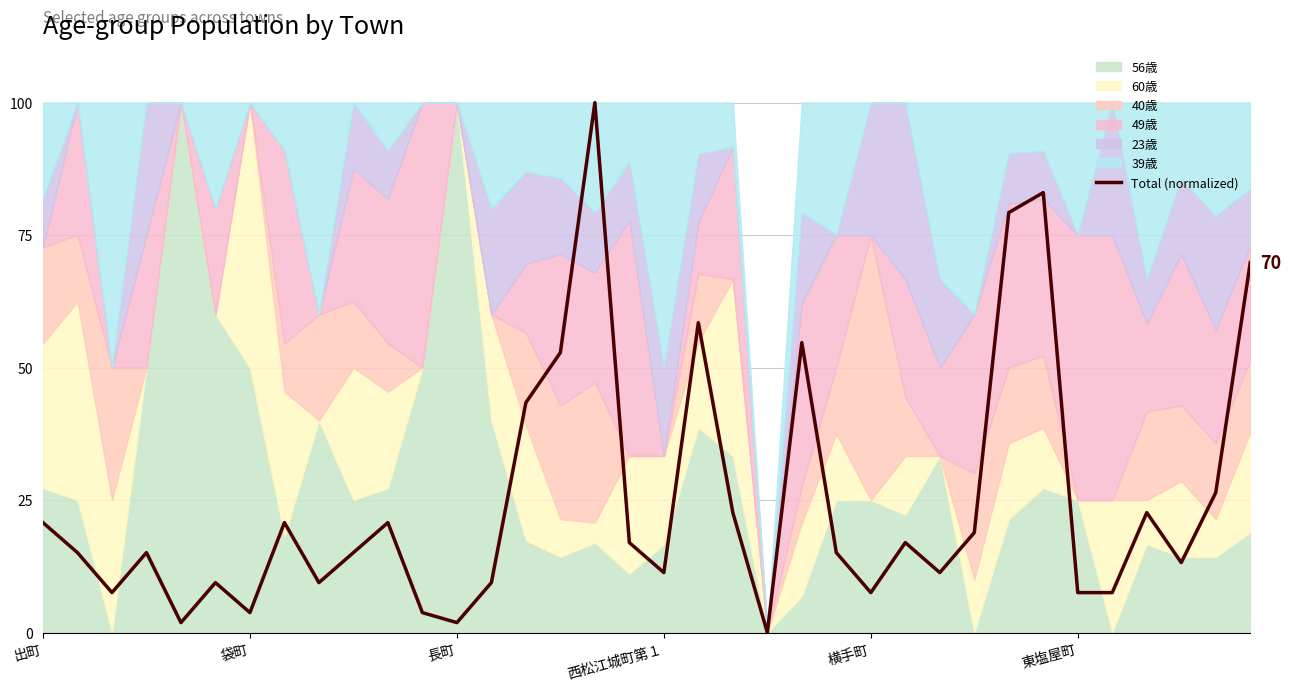

The value at 8 is 5.4. True or false?

False